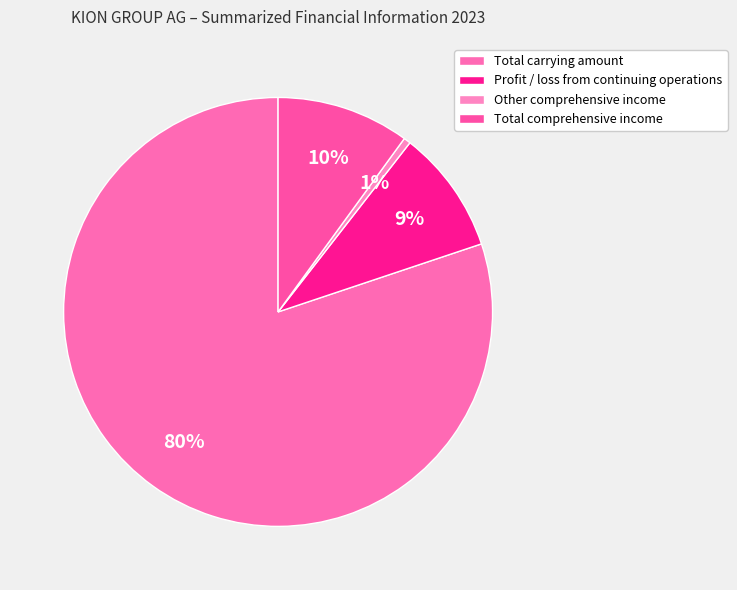

How many slices are in this pie chart?

4